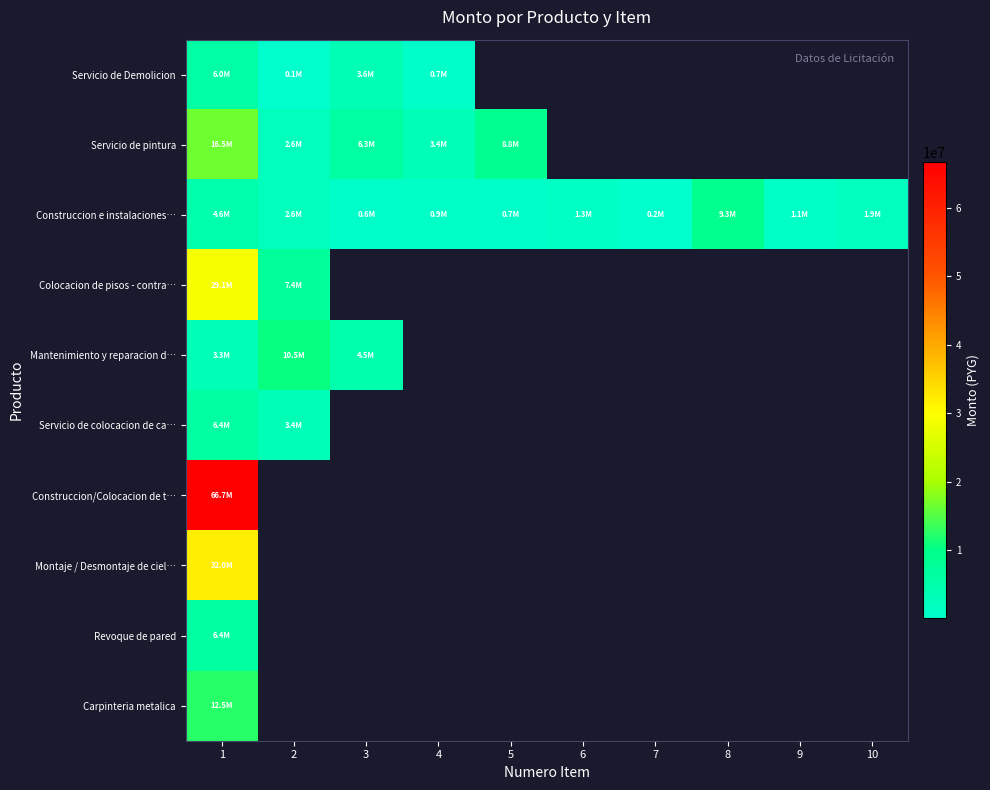

Which label corresponds to the smallest value in the chart?

2